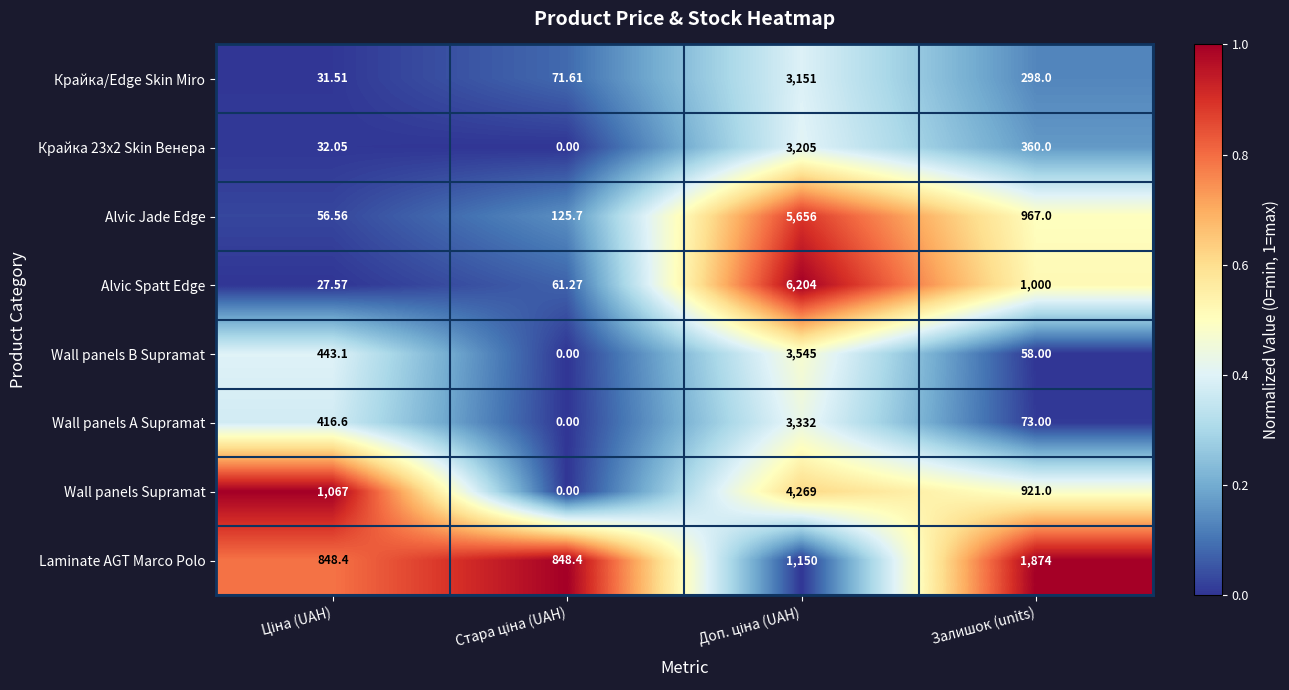

At which label does Laminate AGT Marco Polo reach its peak?

Залишок (units)